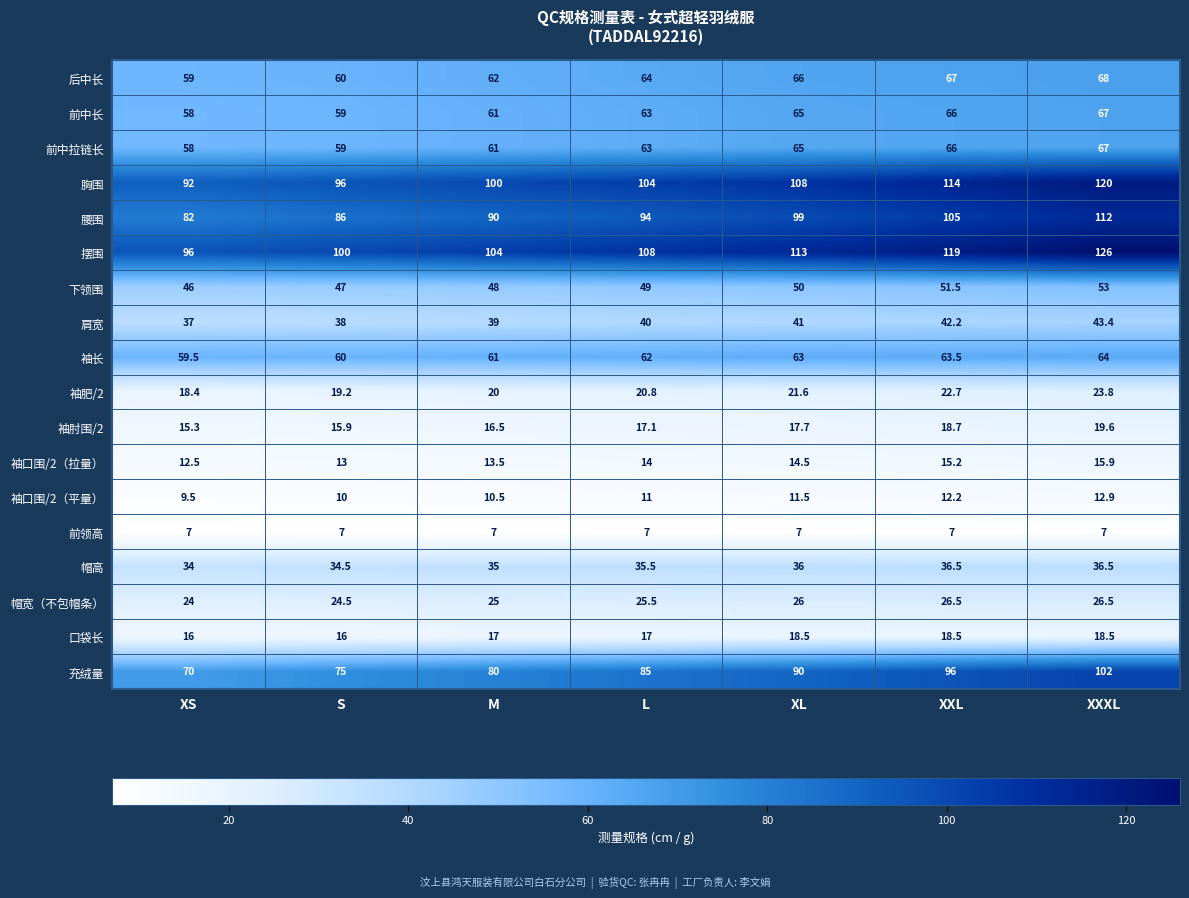

True or false: 下领围 has a value of 69.3 at XL.

False